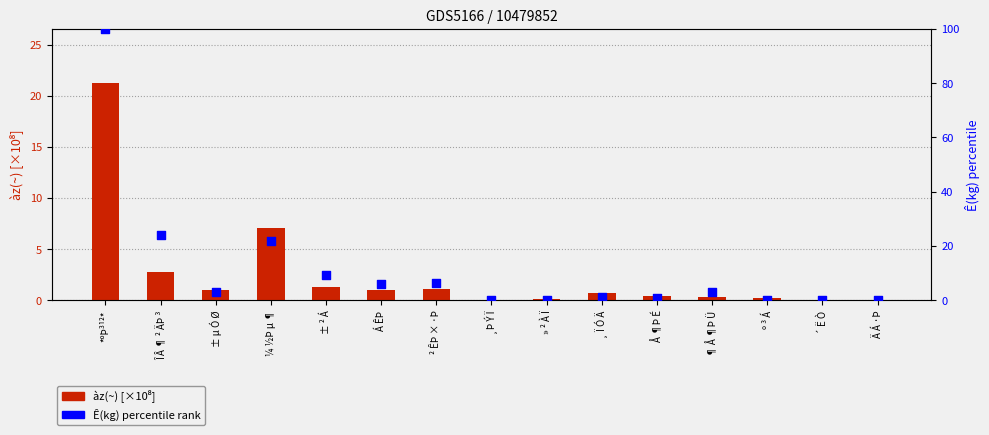

What is the total value across all series at ± ² Á?

10.6